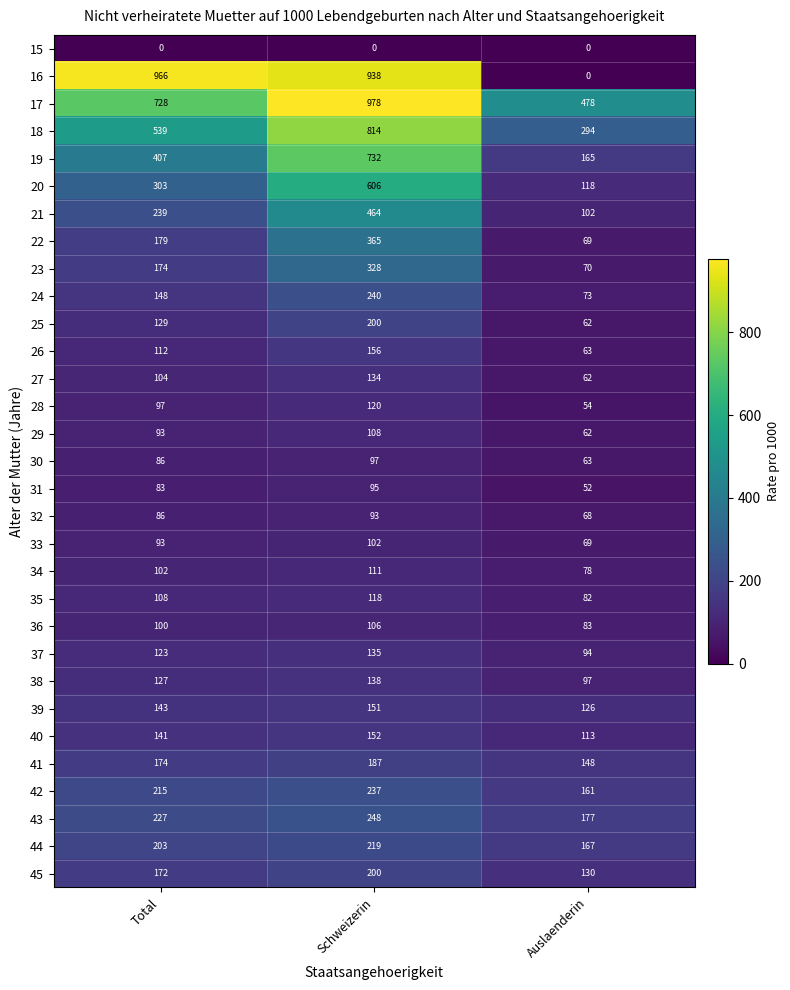

True or false: 32 has a value of 93 at Schweizerin.

True